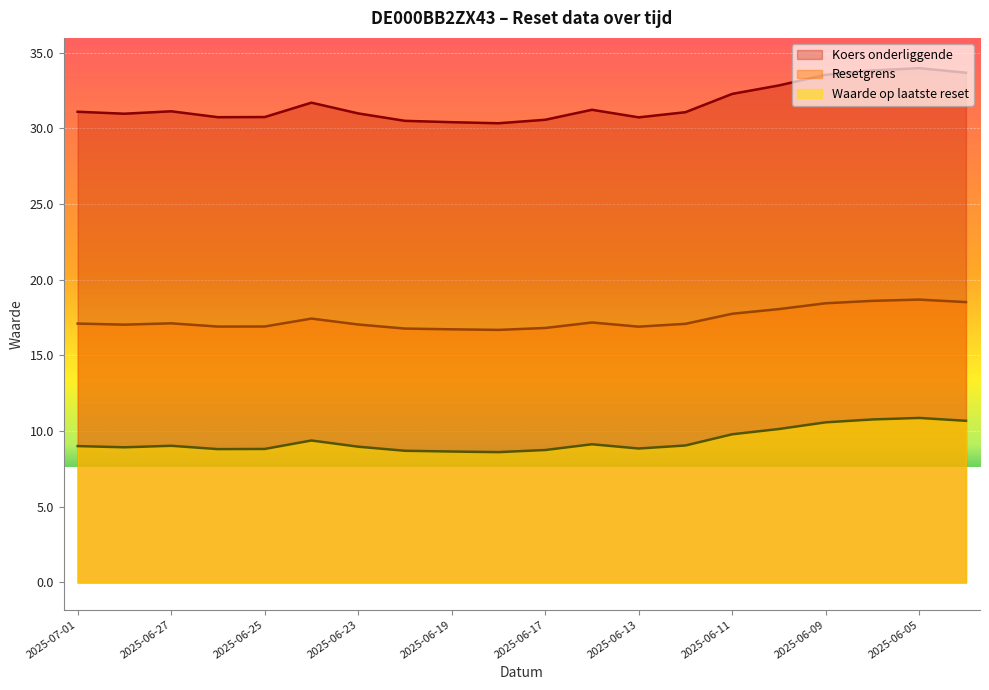

Reading left to right, extract all data points from this chart.

Resetgrens: 17.1	17.0	17.1	16.9	16.9	17.4	17.0	16.8	16.7	16.7	16.8	17.2	16.9	17.1	17.8	18.1	18.4	18.6	18.7	18.5
Koers onderliggende: 31.1	31.0	31.1	30.7	30.8	31.7	31.0	30.5	30.4	30.3	30.6	31.2	30.7	31.1	32.3	32.8	33.5	33.8	34.0	33.7
Waarde op laatste reset: 9.0	8.9	9.0	8.8	8.8	9.4	9.0	8.7	8.7	8.6	8.8	9.1	8.8	9.1	9.8	10.1	10.6	10.8	10.9	10.7